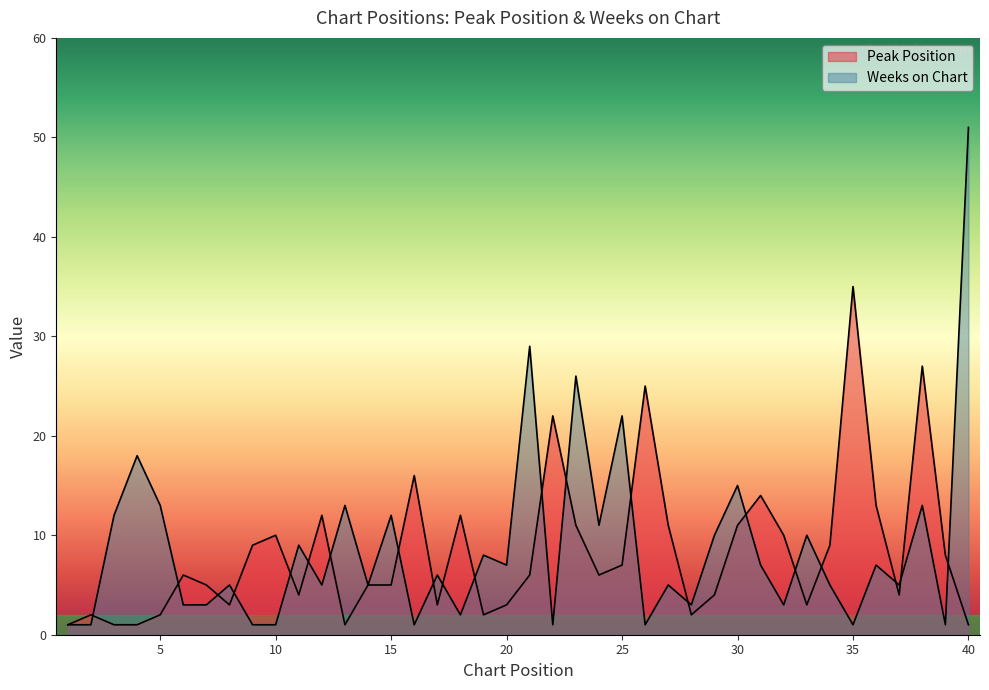

How many lines are shown in the chart?

2